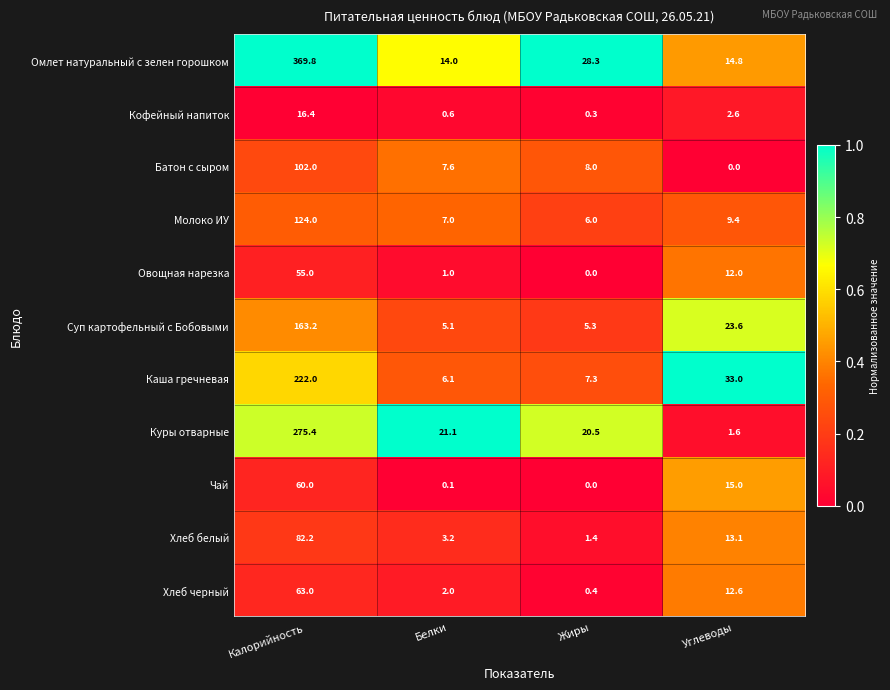

Which series has the widest spread of values?

Омлет натуральный с зелен горошком